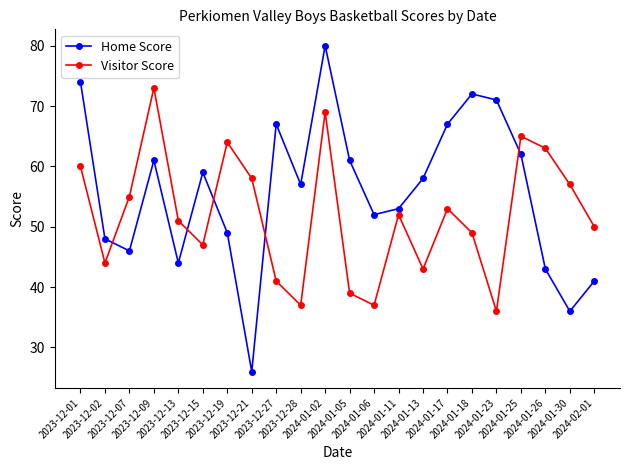

What is the label of the 22nd point from the left?

2024-02-01